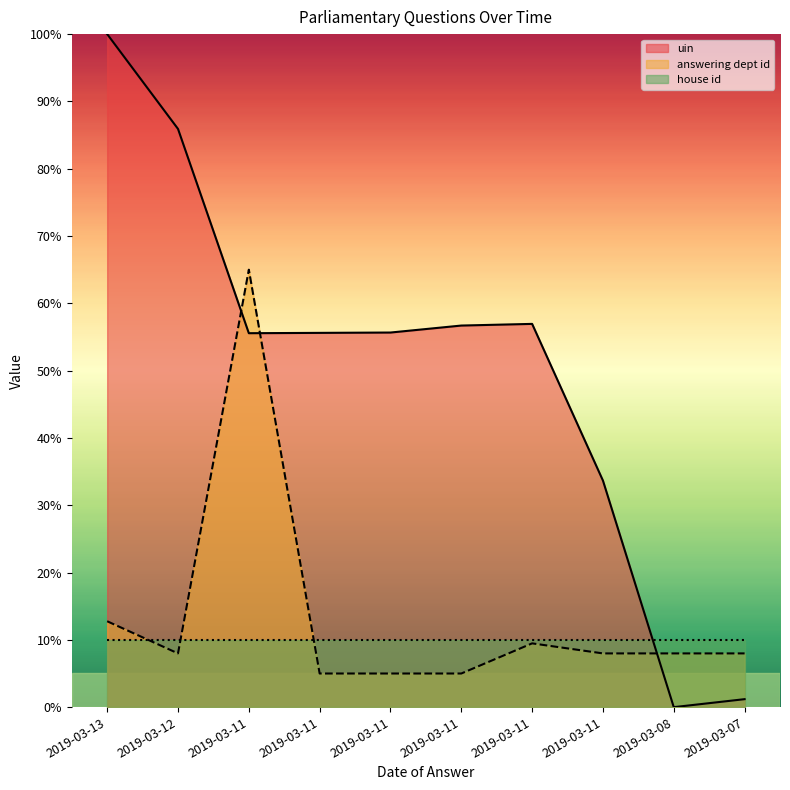

At how many categories does at least one series exceed 87?

1